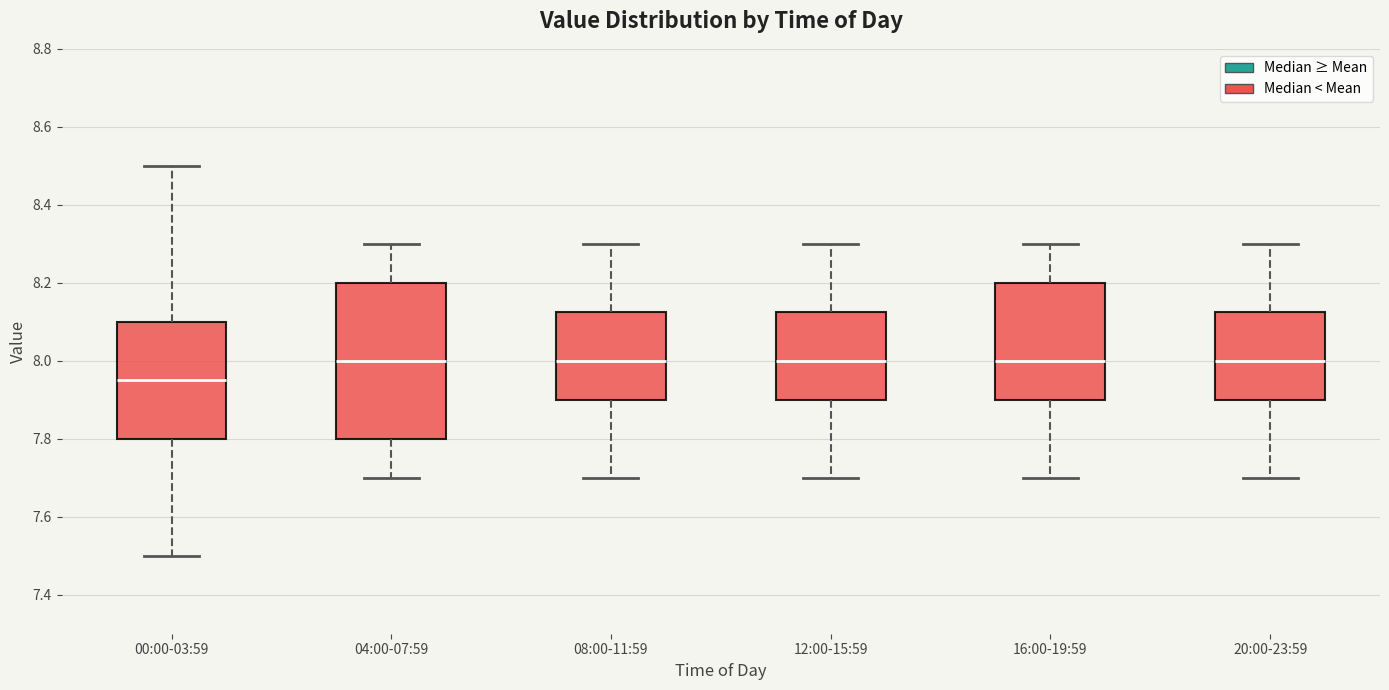

Which box has the lowest median line?

00:00-03:59